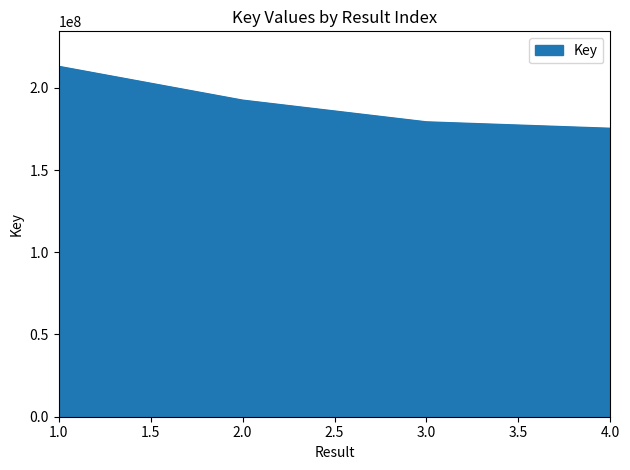

Does the chart have visible grid lines?

No